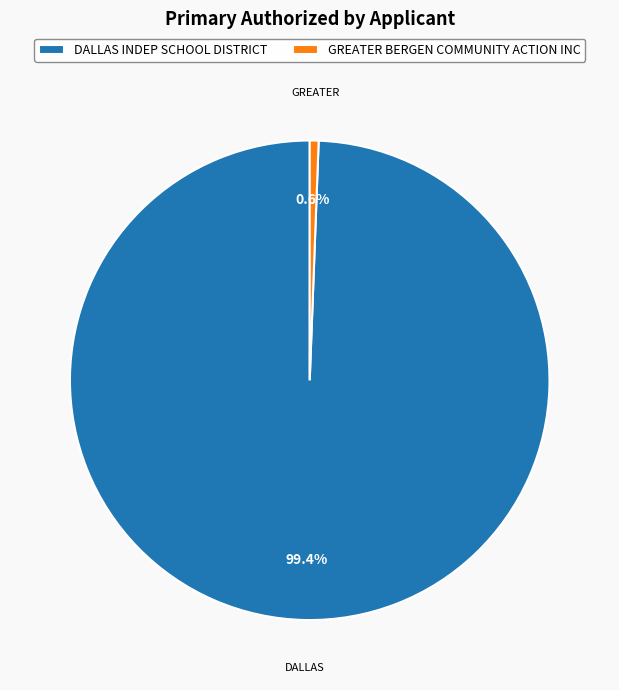

What is the total percentage of DALLAS INDEP SCHOOL DISTRICT and GREATER BERGEN COMMUNITY ACTION INC?

100.0%